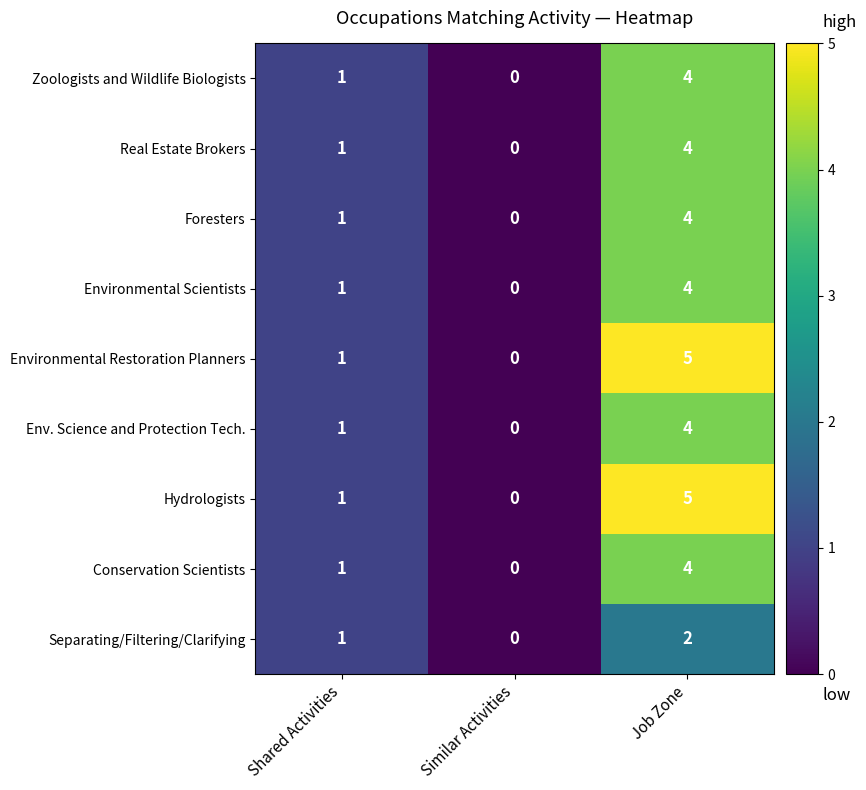

At which label is Environmental Restoration Planners closest to 2?

Shared Activities